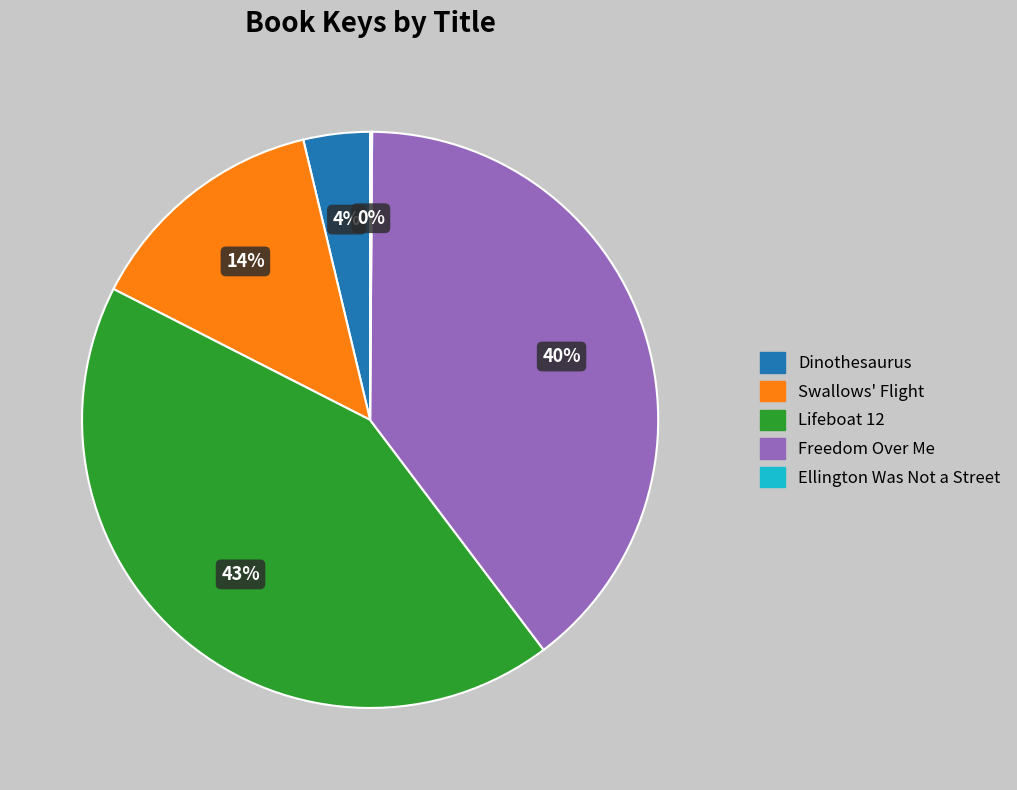

Is there any slice that represents more than half of the pie?

No